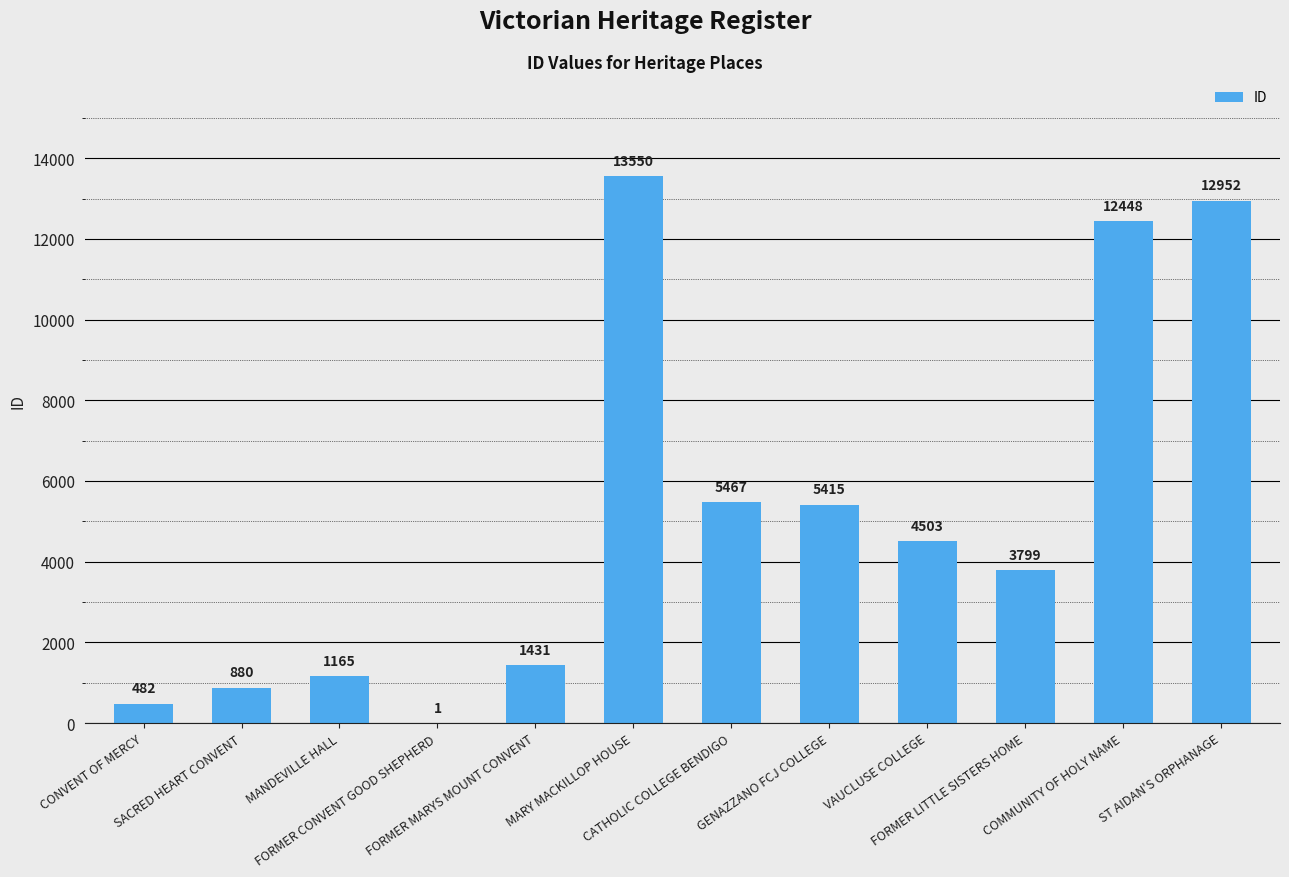

True or false: the data shows 1431 at FORMER MARYS MOUNT CONVENT.

True